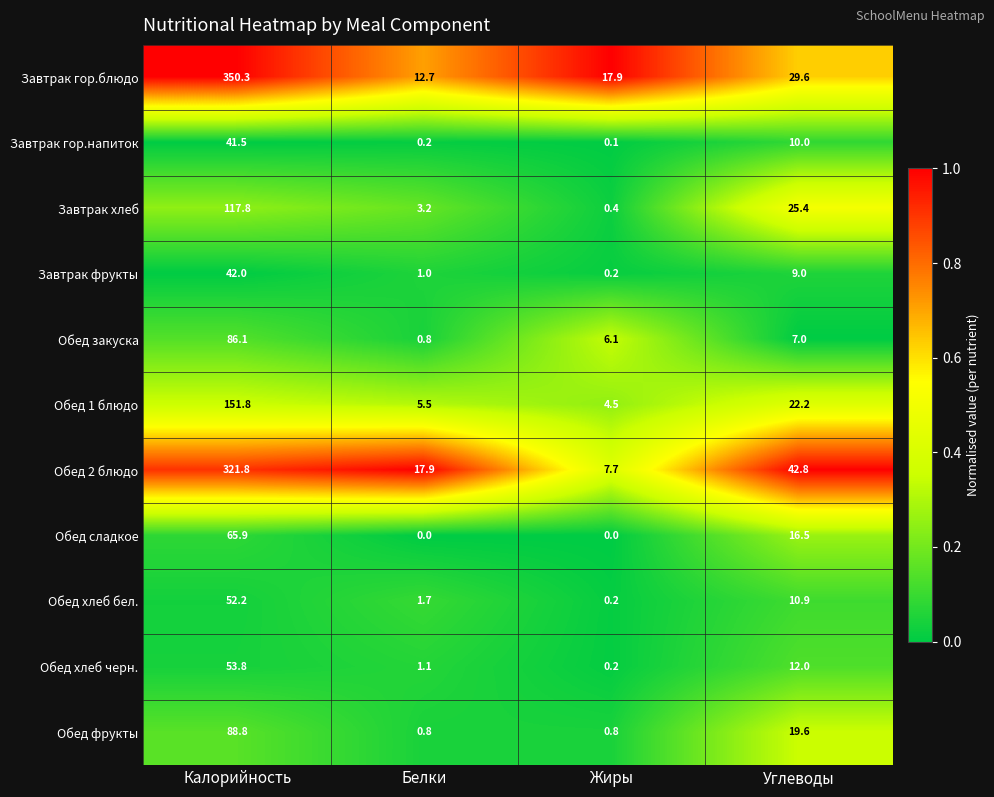

The value of Обед сладкое at Калорийность is 86.2. True or false?

False